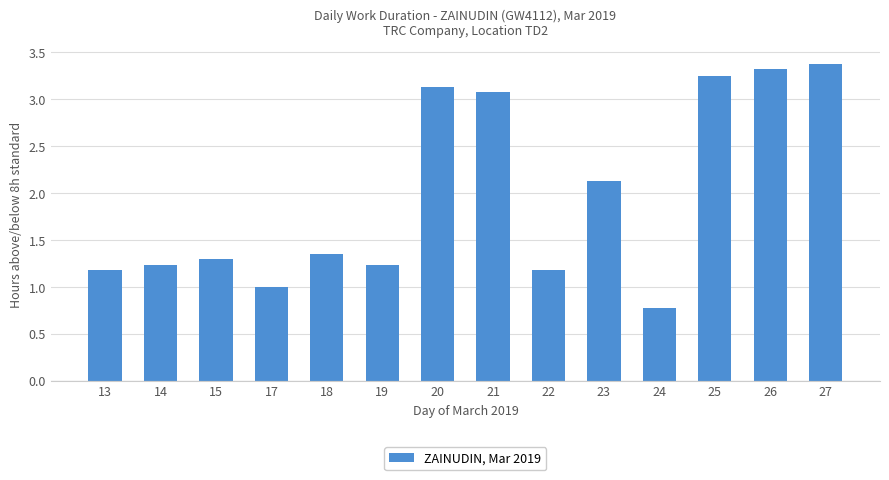

True or false: the data shows 1.3 at 21.

False